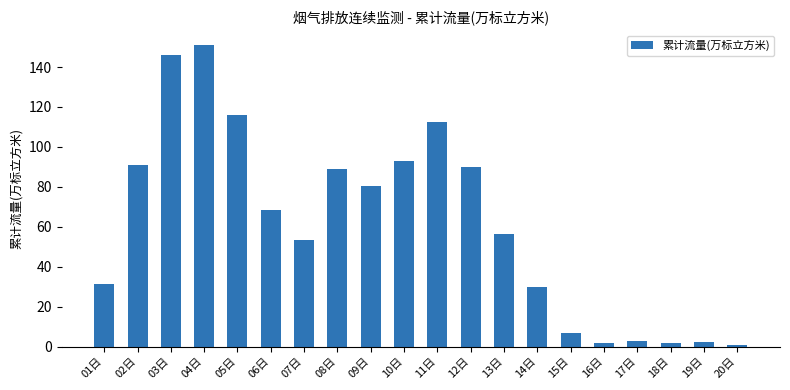

What is the label of the 13th bar from the left?

13日